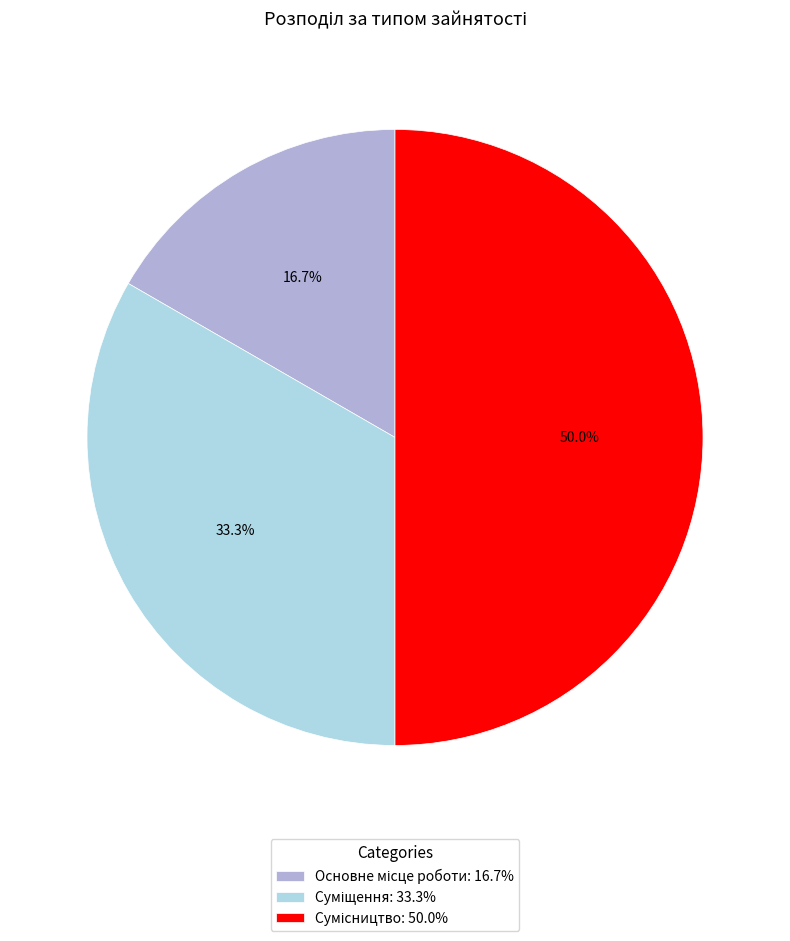

To the nearest percent, what portion does Основне місце роботи represent?

17%